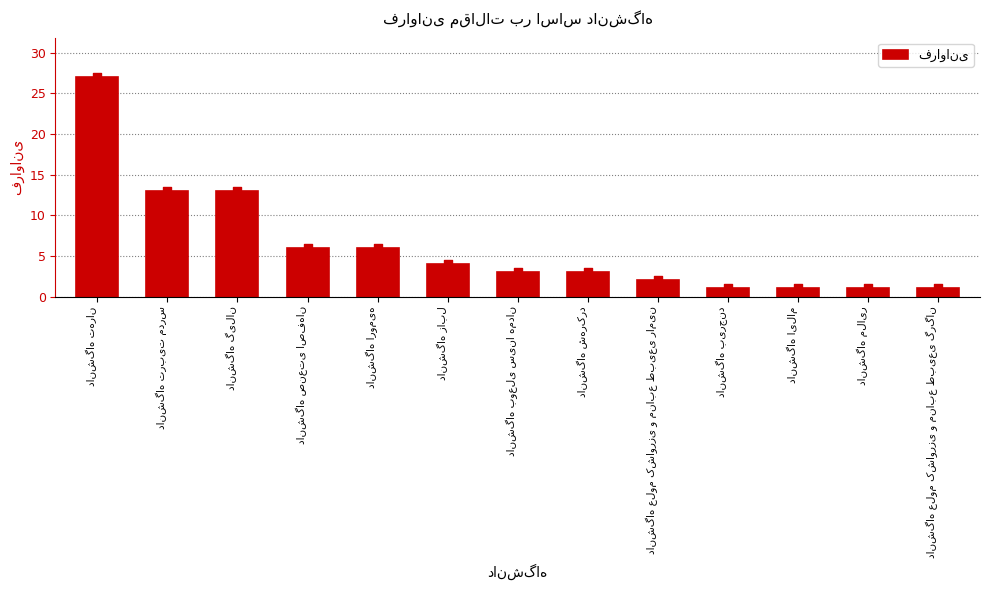

What is the change in value from دانشگاه ارومیه to دانشگاه زابل?

-2